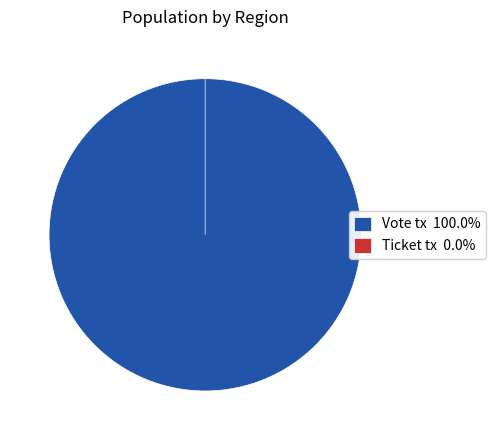

Does Vote tx account for over 50% of the chart?

Yes